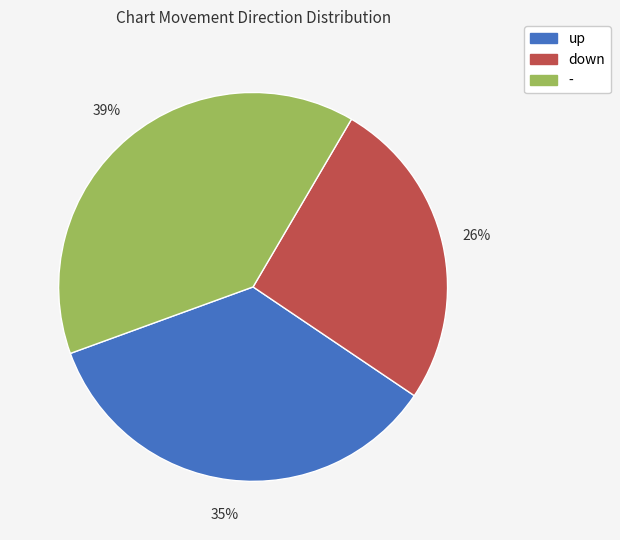

Which has a higher value, - or down?

-